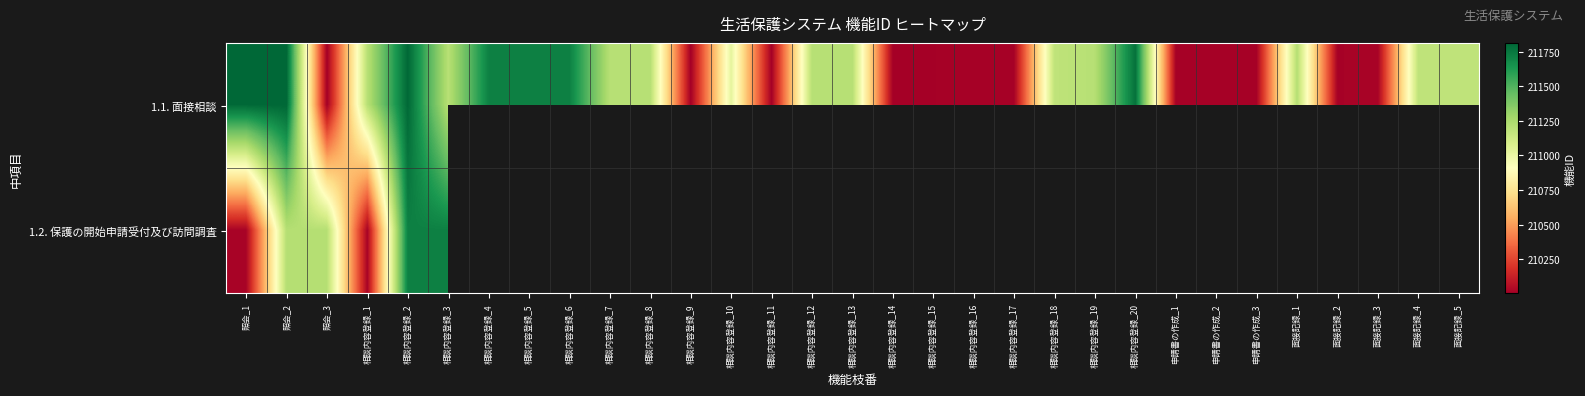

What is the difference between the maximum and minimum values in the 1.1. 面接相談 series?

1812.0